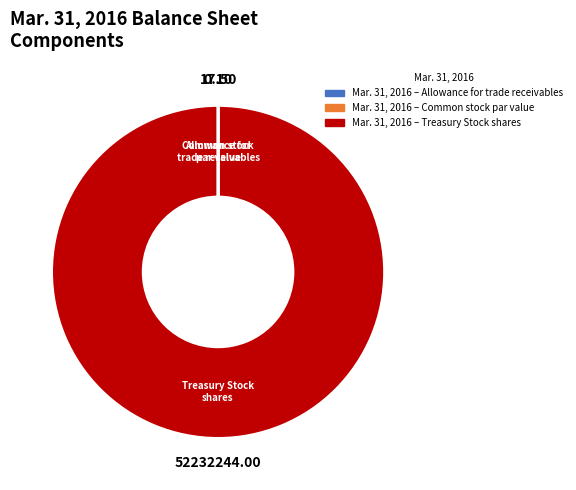

Is there any slice that represents more than half of the pie?

Yes